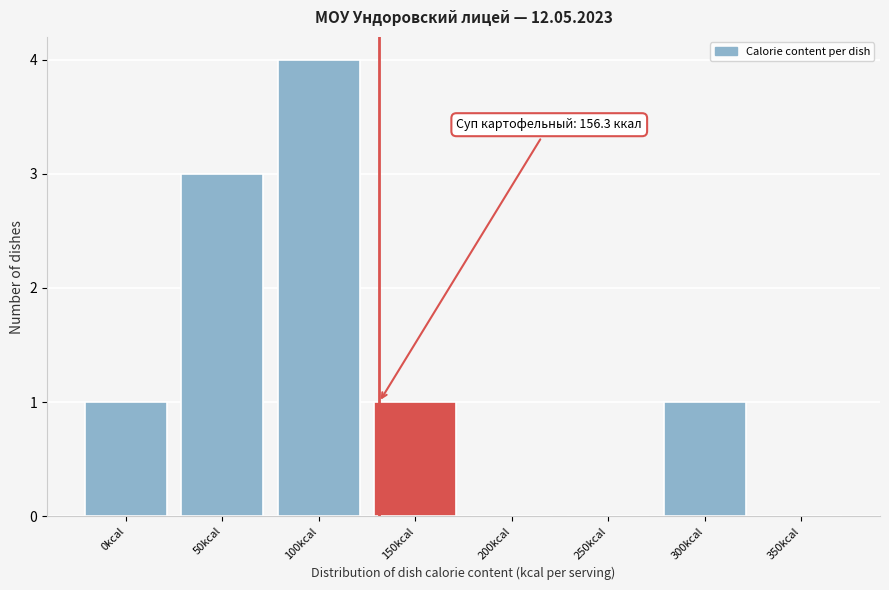

Reading left to right, list all the values displayed in this chart.

0kcal=1	50kcal=3	100kcal=4	150kcal=1	200kcal=0	250kcal=0	300kcal=1	350kcal=0